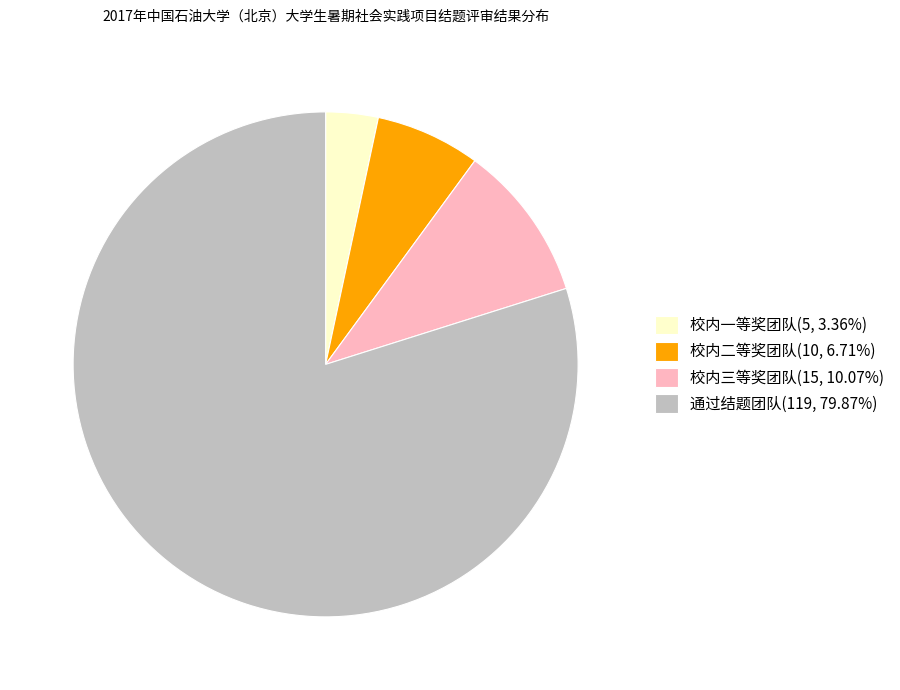

Is the sum of 通过结题团队(119, 79.87%) and 校内二等奖团队(10, 6.71%) greater than half?

Yes